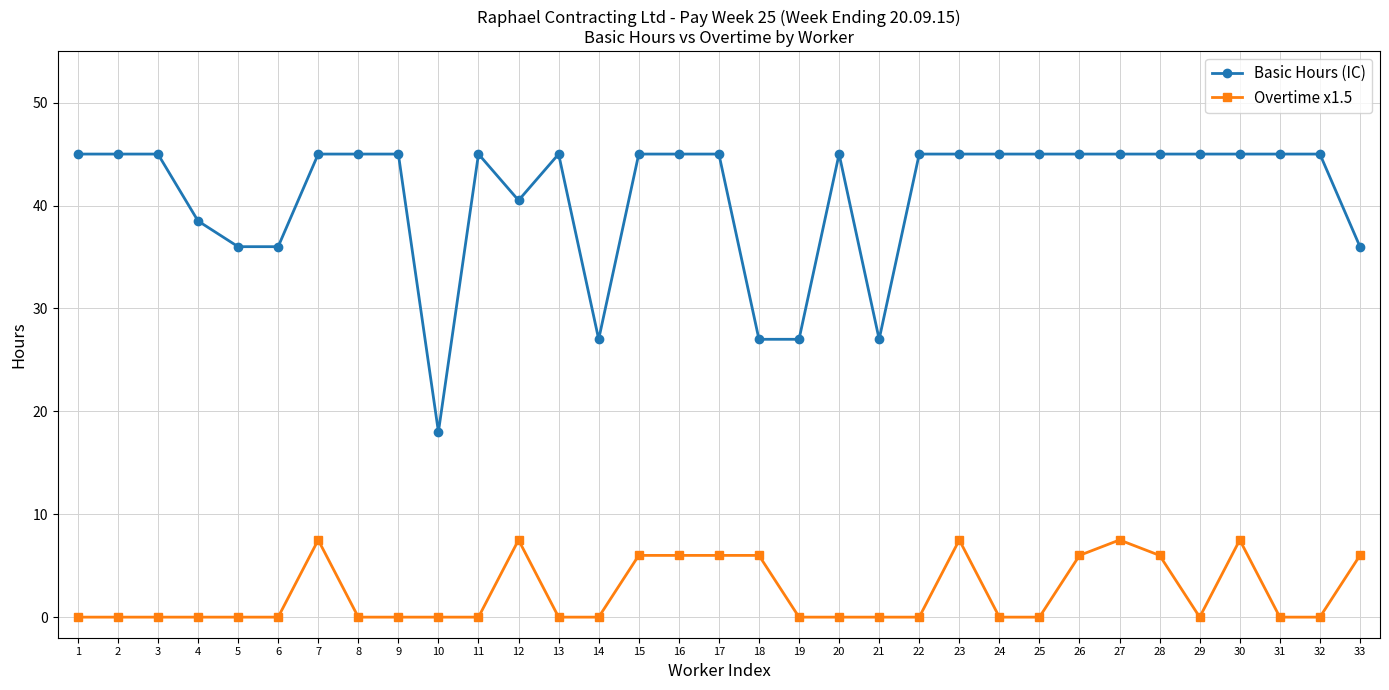

Which series changed the most between 17 and 24?

Overtime x1.5